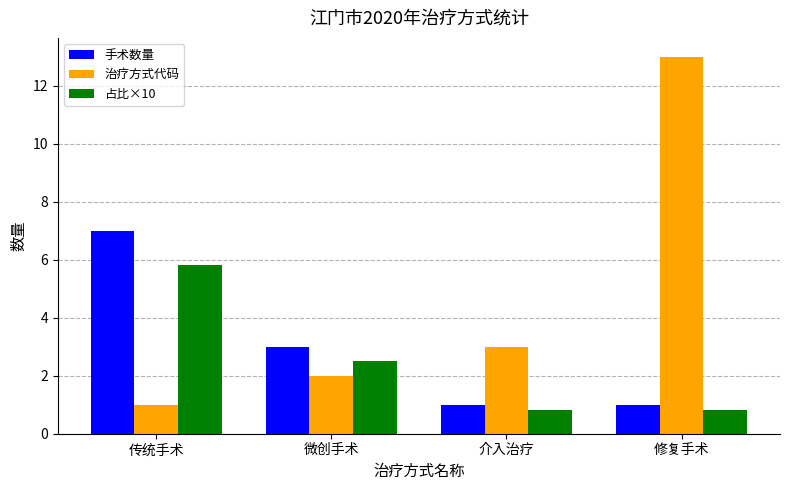

How many series are shown in this chart?

3